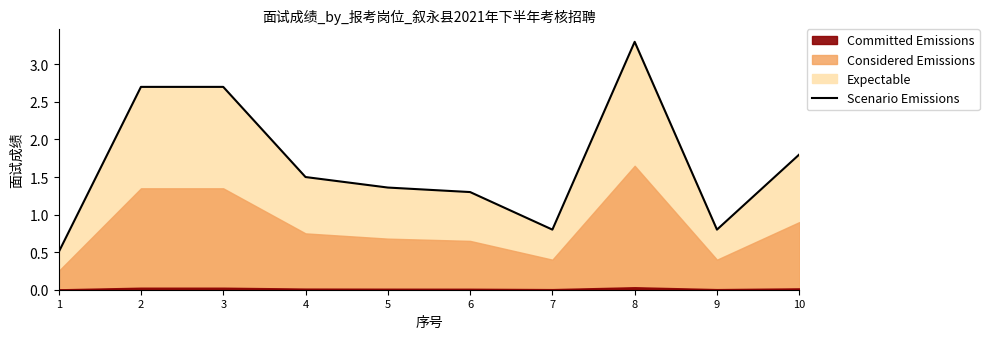

What is the greatest value displayed?

3.3